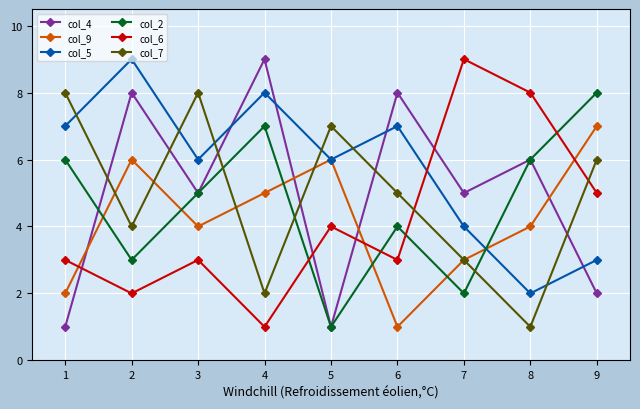

At which label does col_9 reach its peak?

9